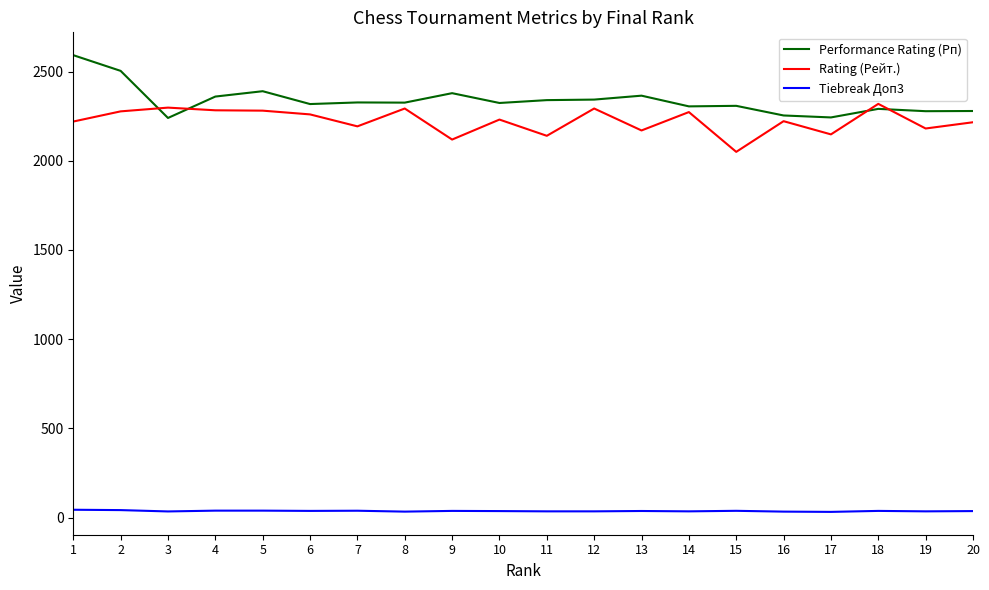

Read the Rating (Рейт.) value at 12.

2293.0